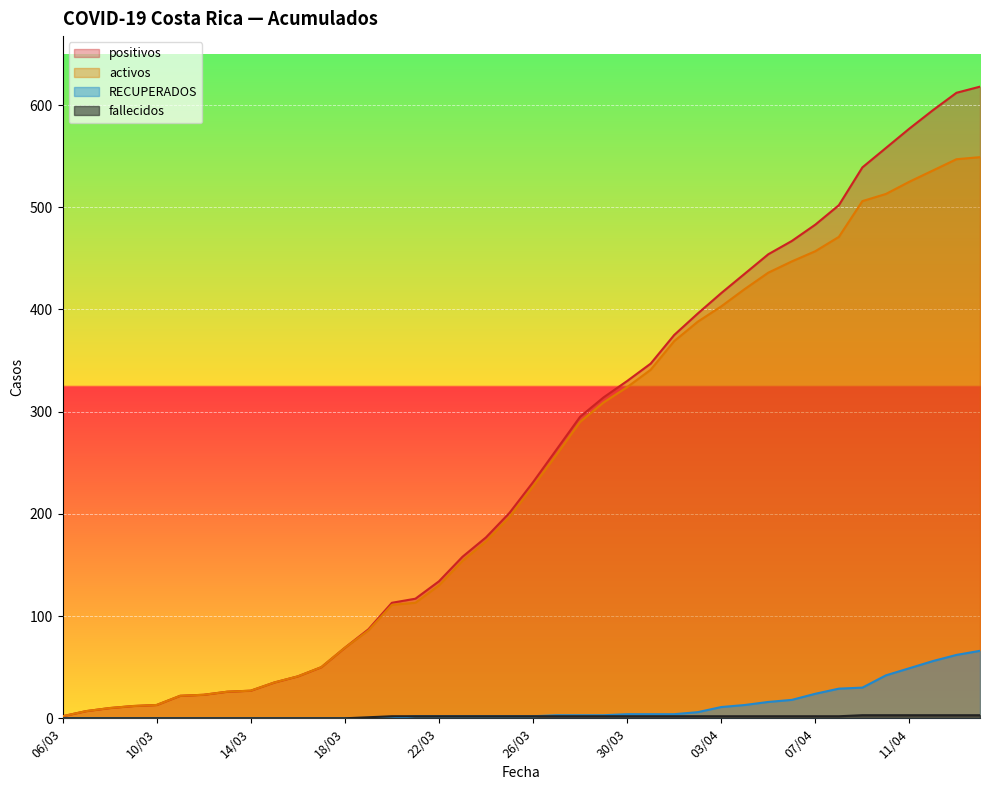

Which has a higher value, 22/03 or 14/04?

14/04